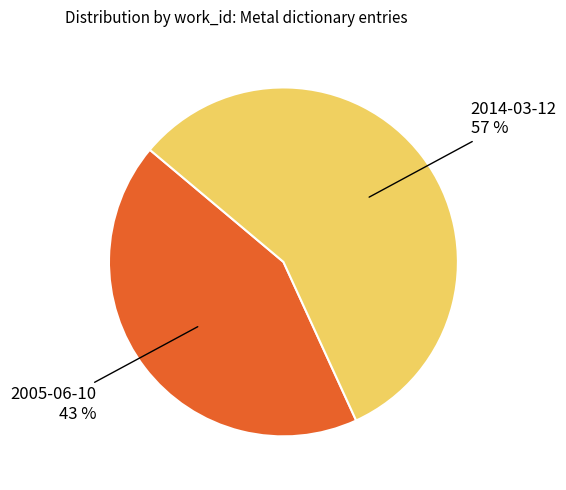

To the nearest percent, what is the average slice percentage?

50%